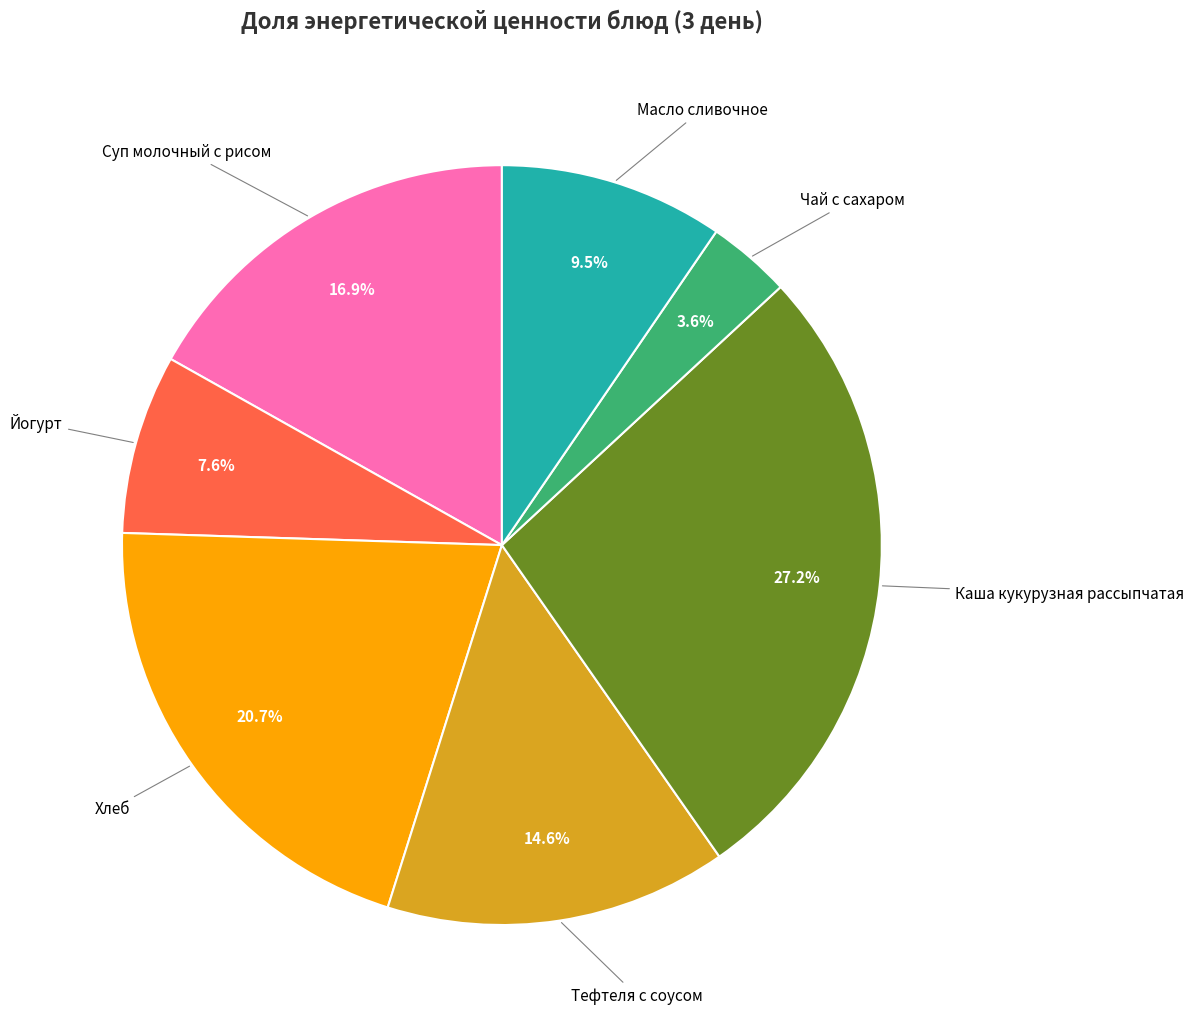

What is the ratio of the value at Суп молочный с рисом to the value at Хлеб?

0.8